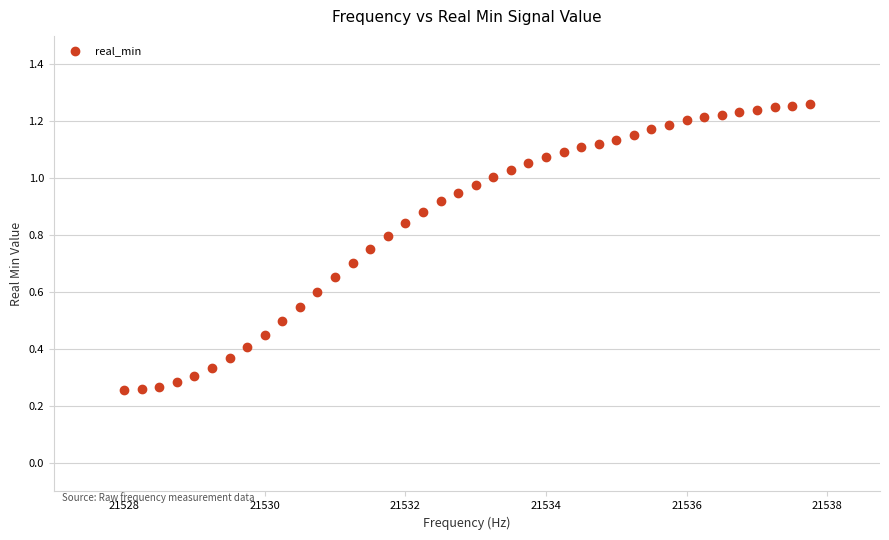

Count the number of points in this scatter plot.

40